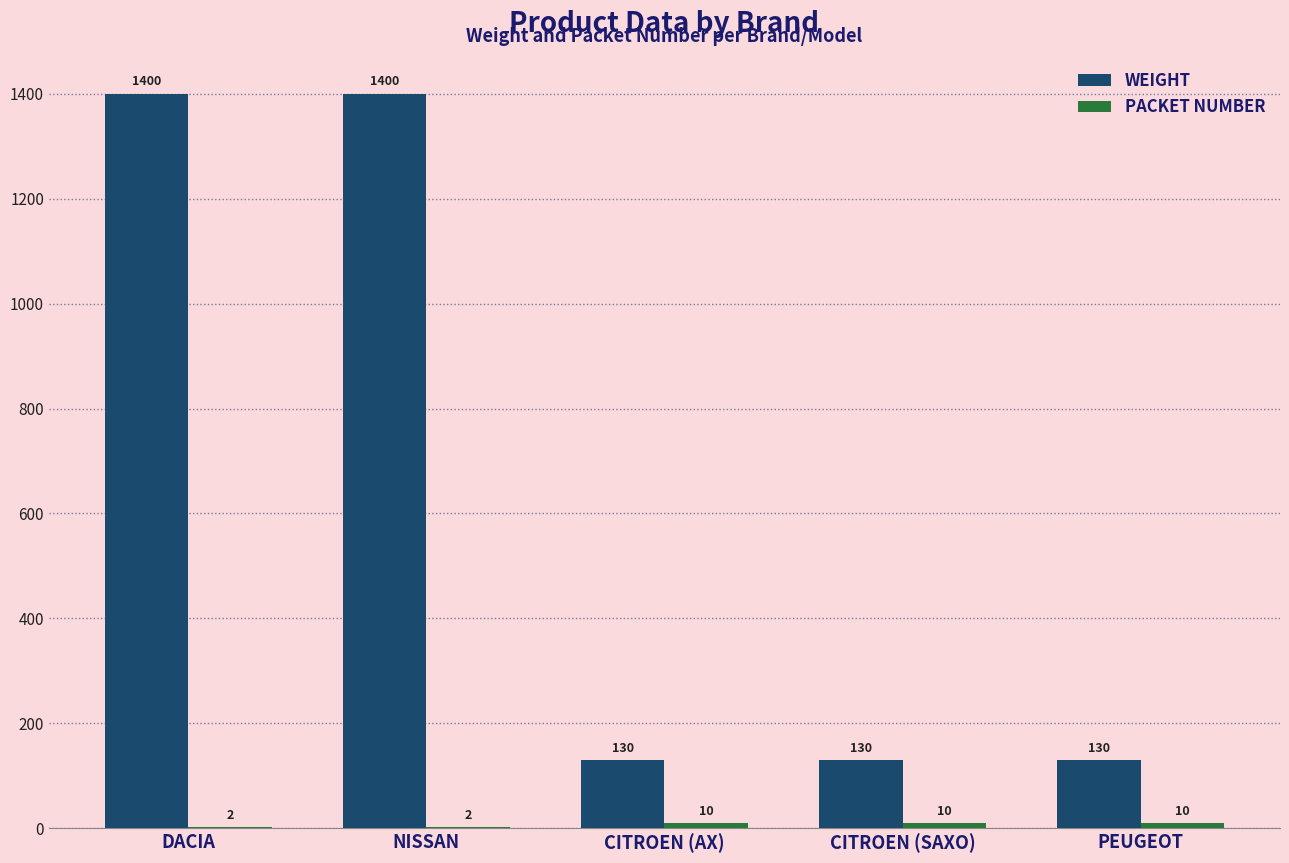

What is the approximate value of WEIGHT at CITROEN (AX), to the nearest 50?

150